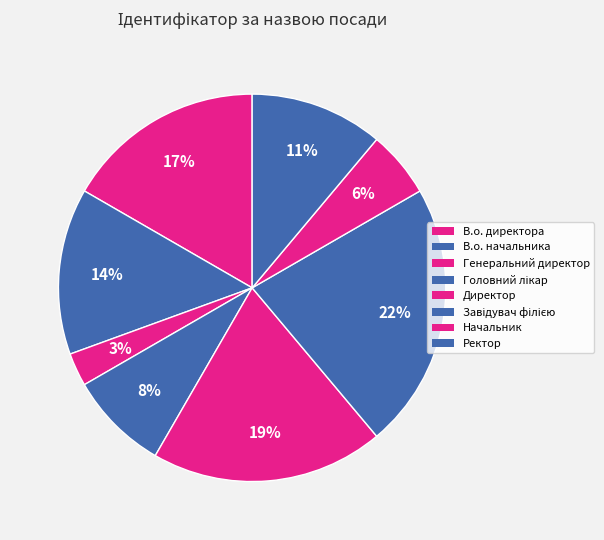

Count the number of slices in the pie.

8